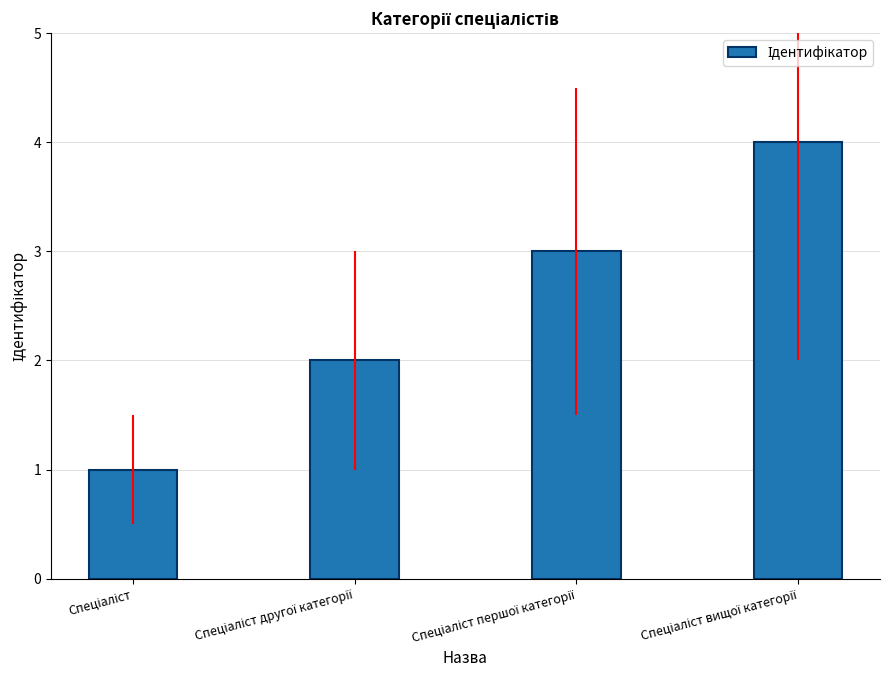

What is the maximum value shown in the chart?

4